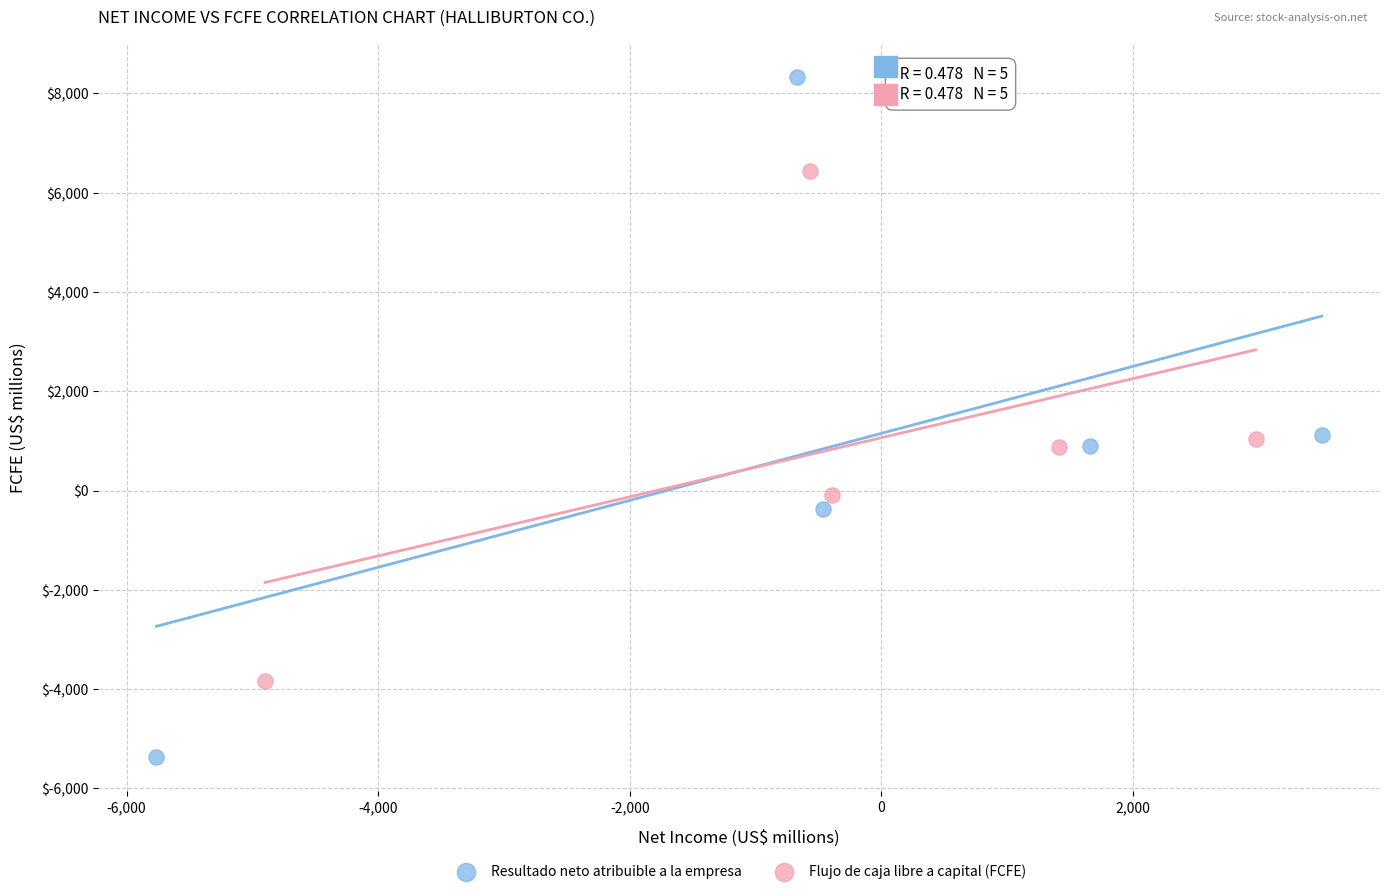

What are all the series names shown in the legend?

Resultado neto atribuible a la empresa, Flujo de caja libre a capital (FCFE)